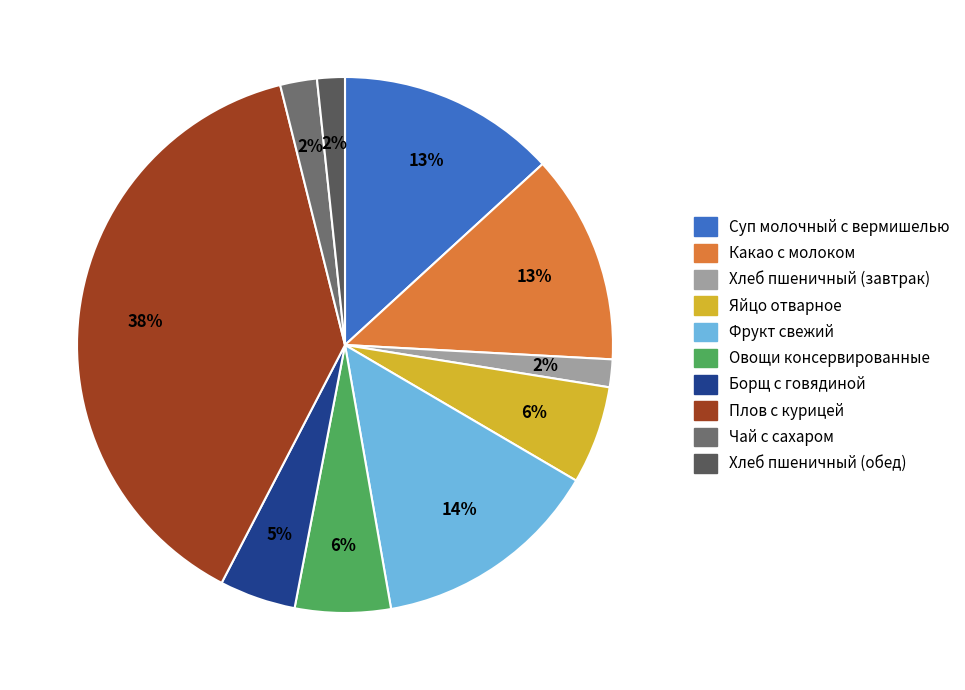

Between Чай с сахаром and Яйцо отварное, which is larger?

Яйцо отварное